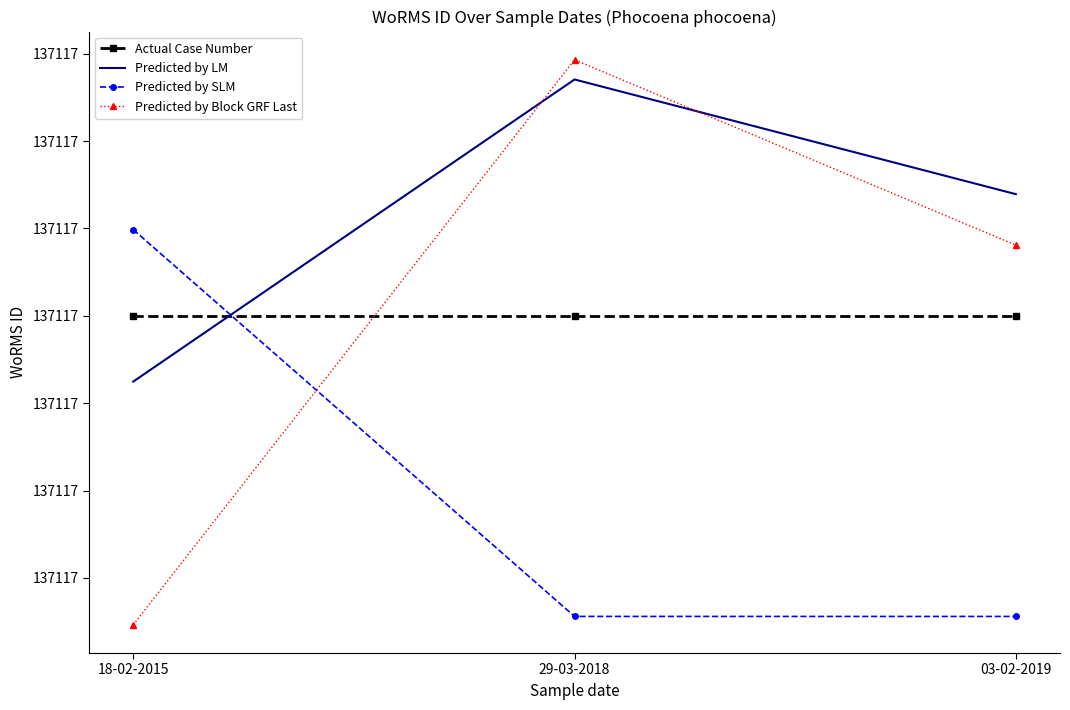

How many lines are shown in the chart?

4